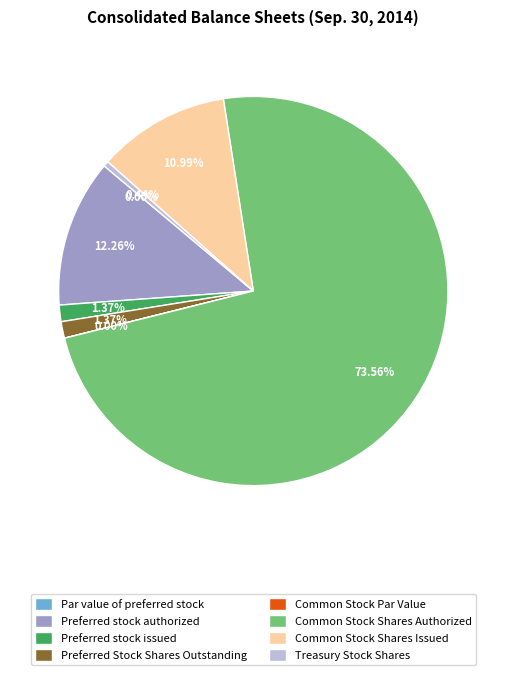

Is it true that Treasury Stock Shares is 7% of the pie?

False